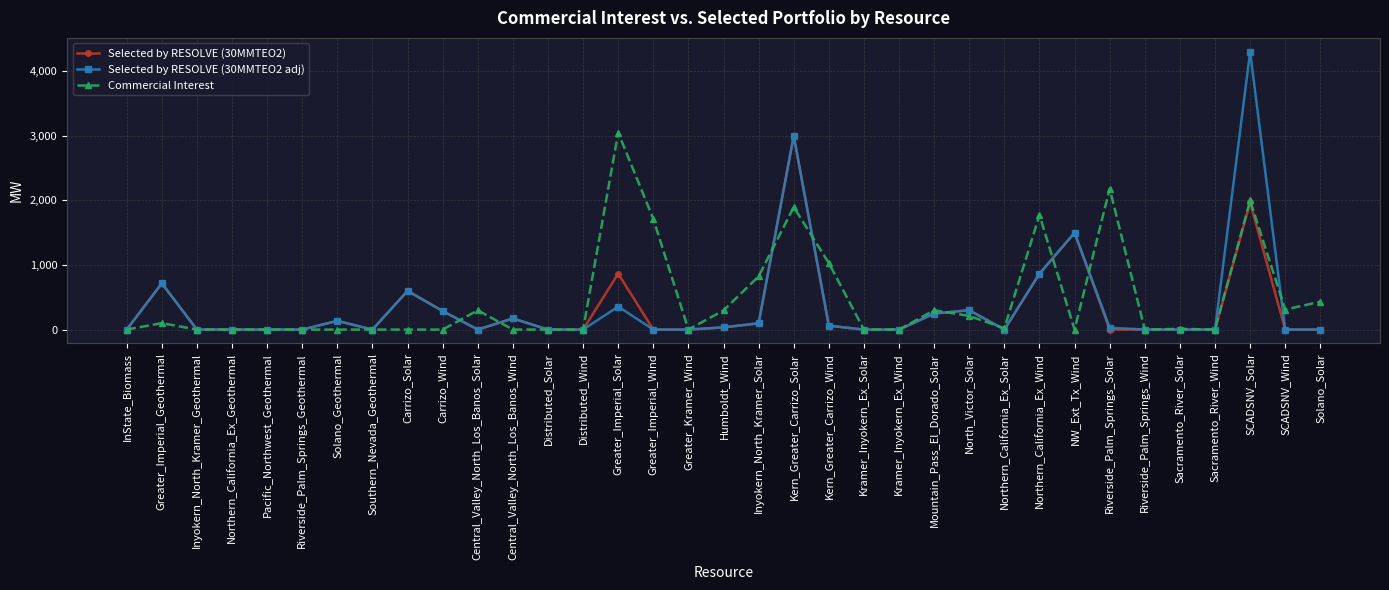

How many values in the Selected by RESOLVE (30MMTEO2 adj) series exceed 0?

16